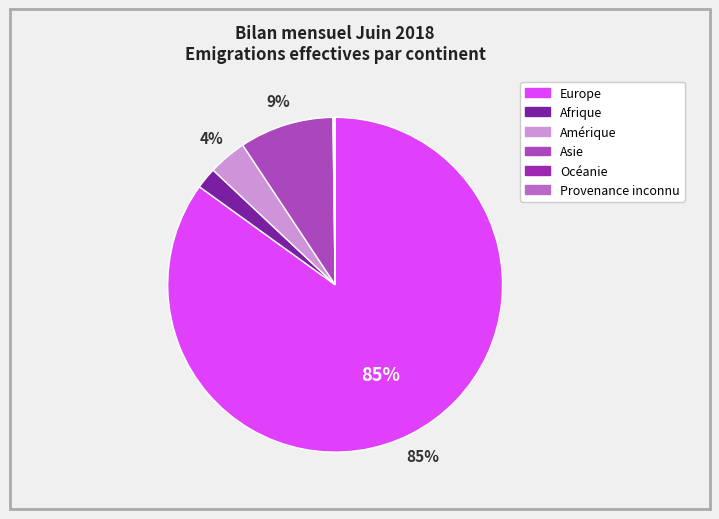

Do Océanie and Afrique together represent more than half of the pie?

No